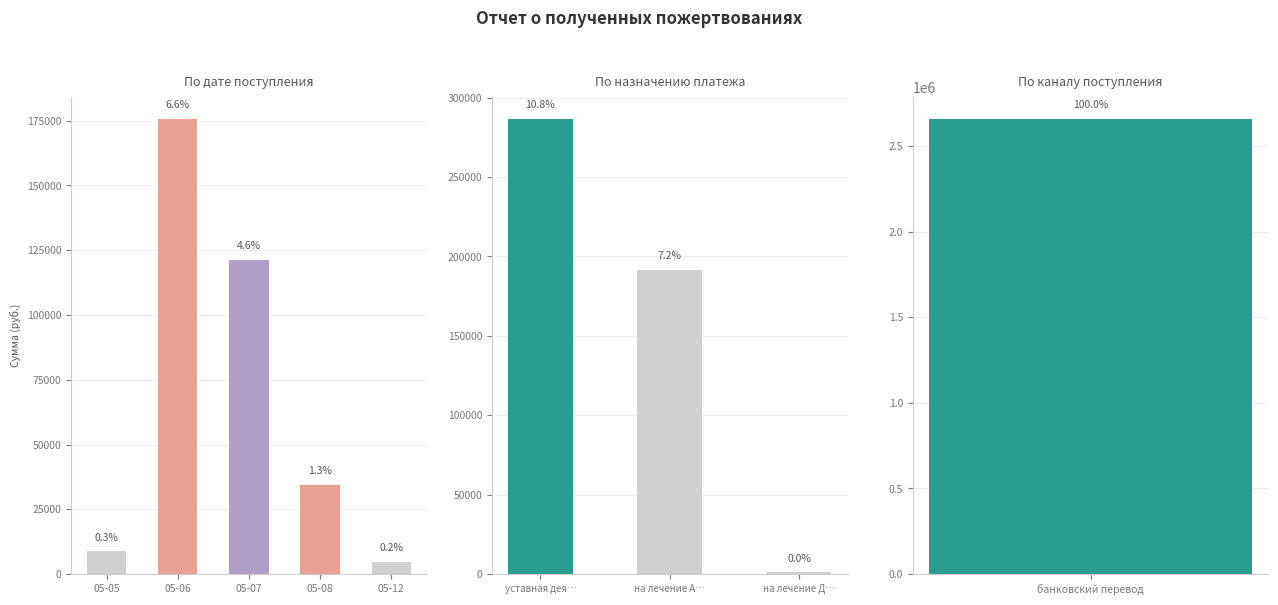

Between 2014-05-12 and уставная деятельность, which is larger?

уставная деятельность